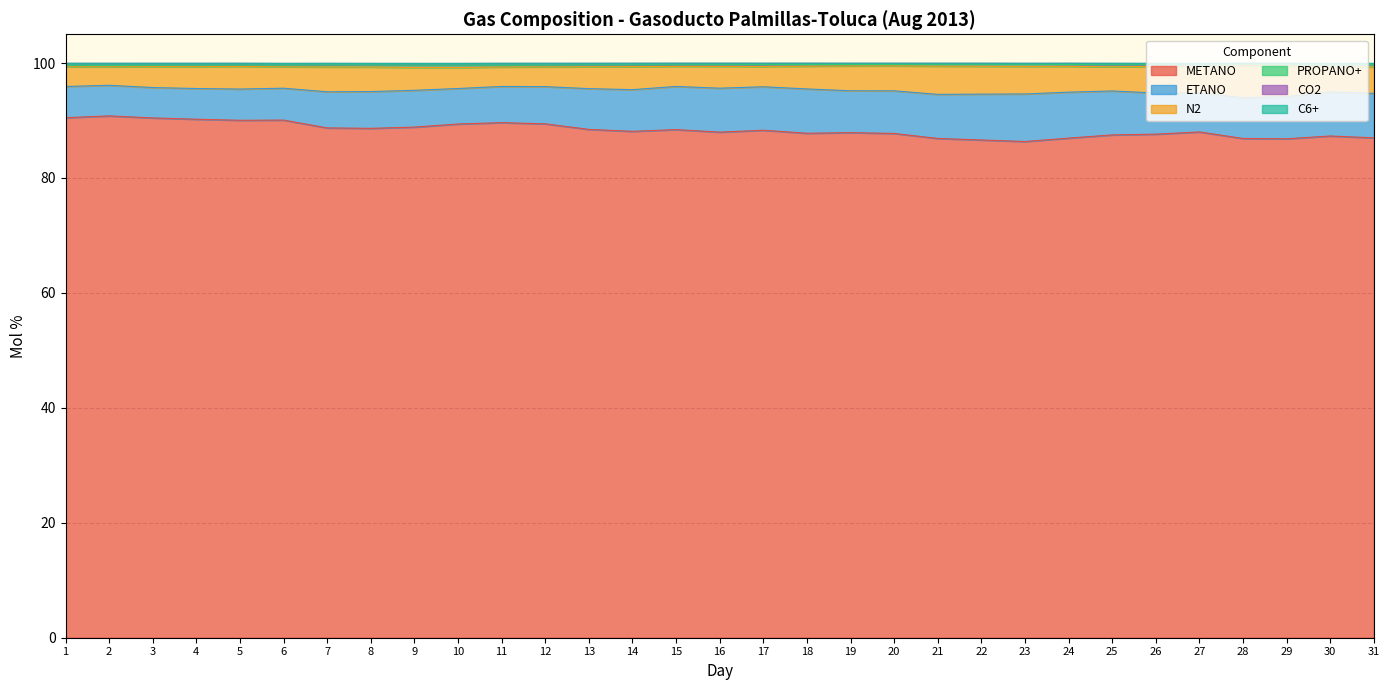

Which has a higher value, 3 or 9?

3